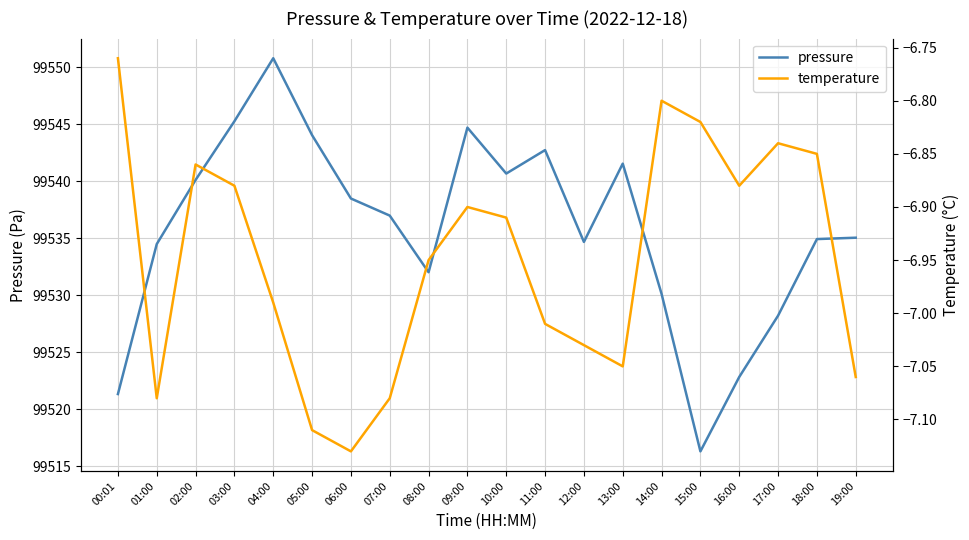

How many data points in pressure are less than 99537?

10